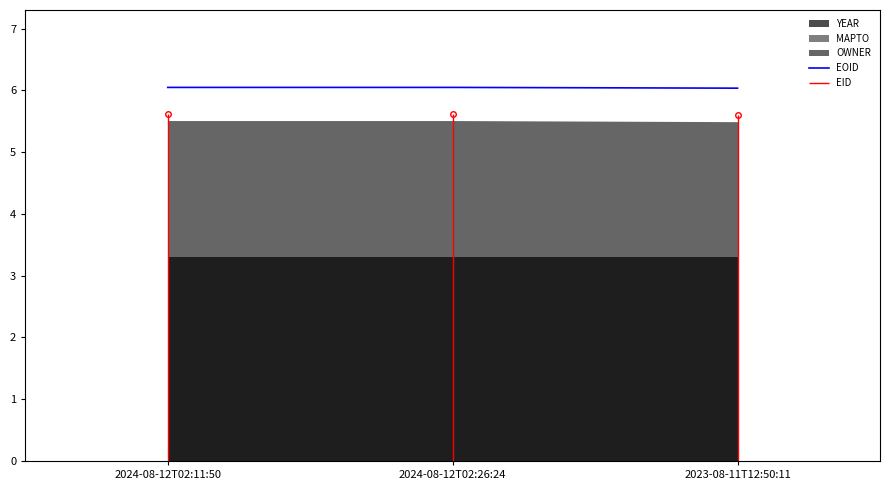

Reading left to right, what are all the values shown in this chart?

2024-08-12T02:11:50=6.0	2024-08-12T02:26:24=6.0	2023-08-11T12:50:11=6.0